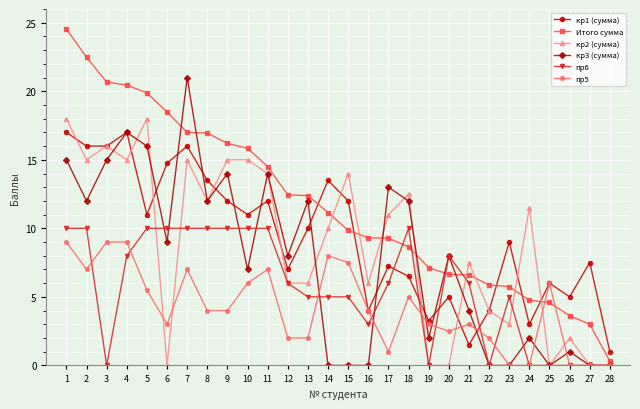

What is the total value across all series at 27?

10.5